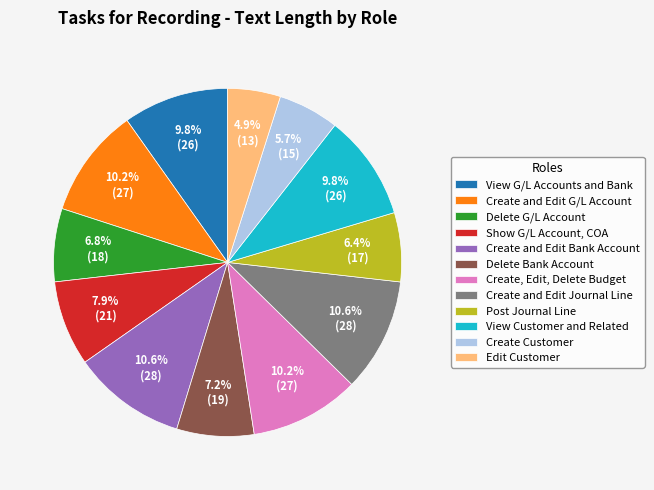

Which has a higher value, Show G/L Account, COA or Create Customer?

Show G/L Account, COA